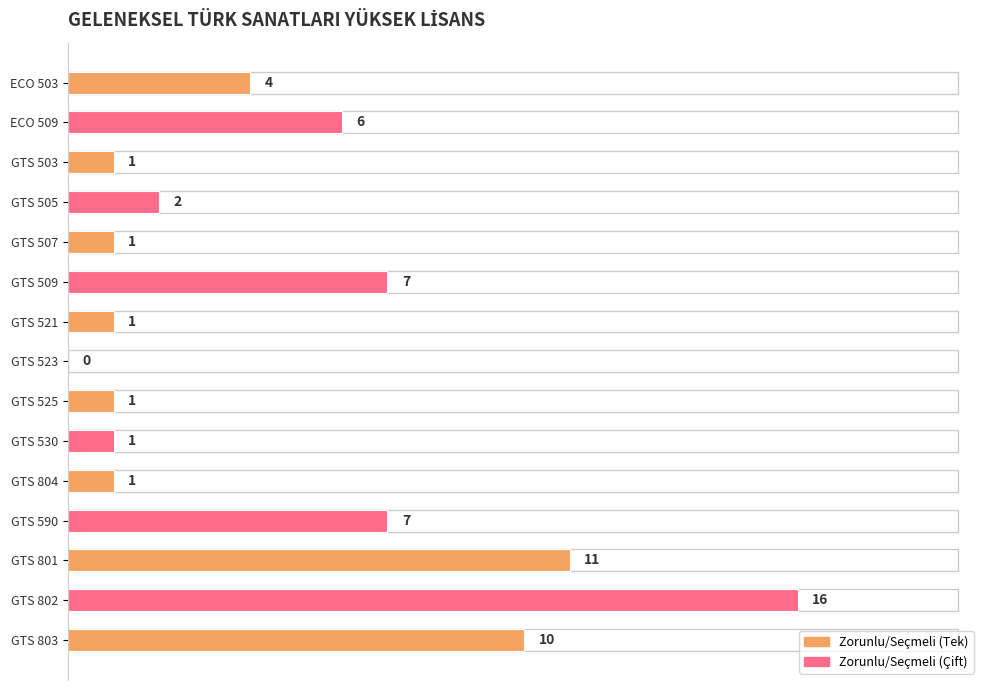

Count the number of data series in this chart.

1